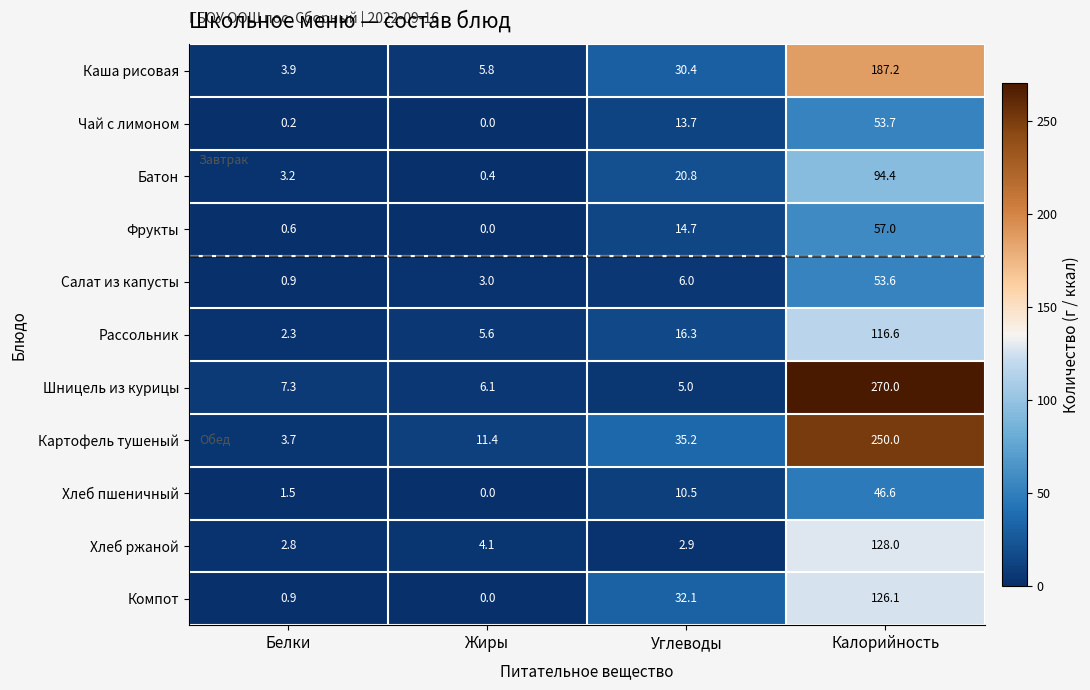

Is it true that Хлеб ржаной equals 128.0 at Калорийность?

True